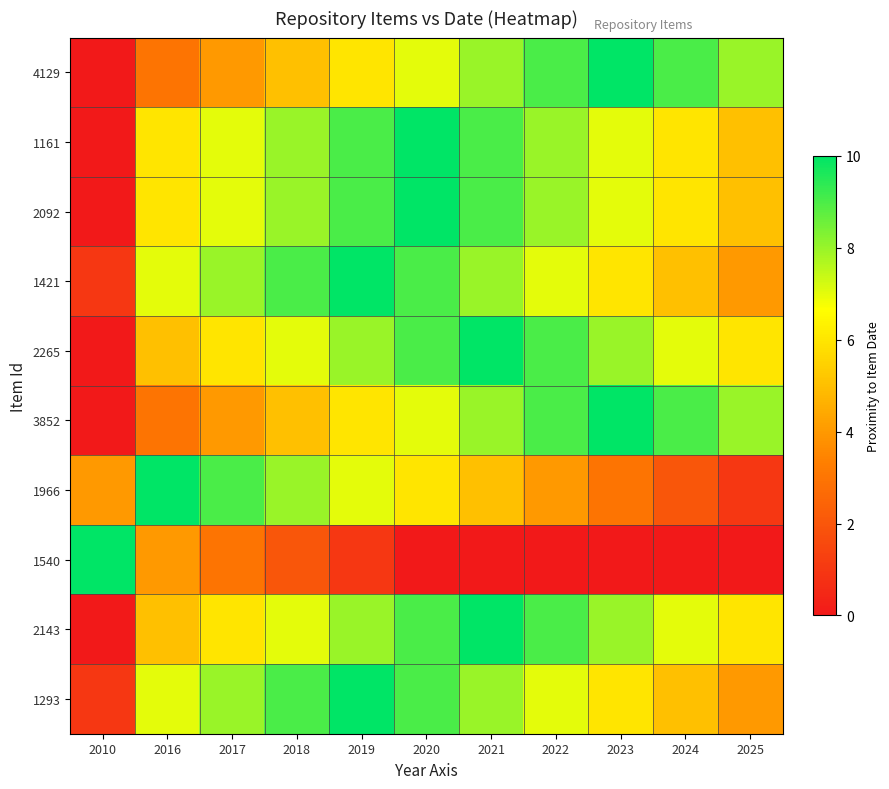

Which category has the highest value across all series?

2023